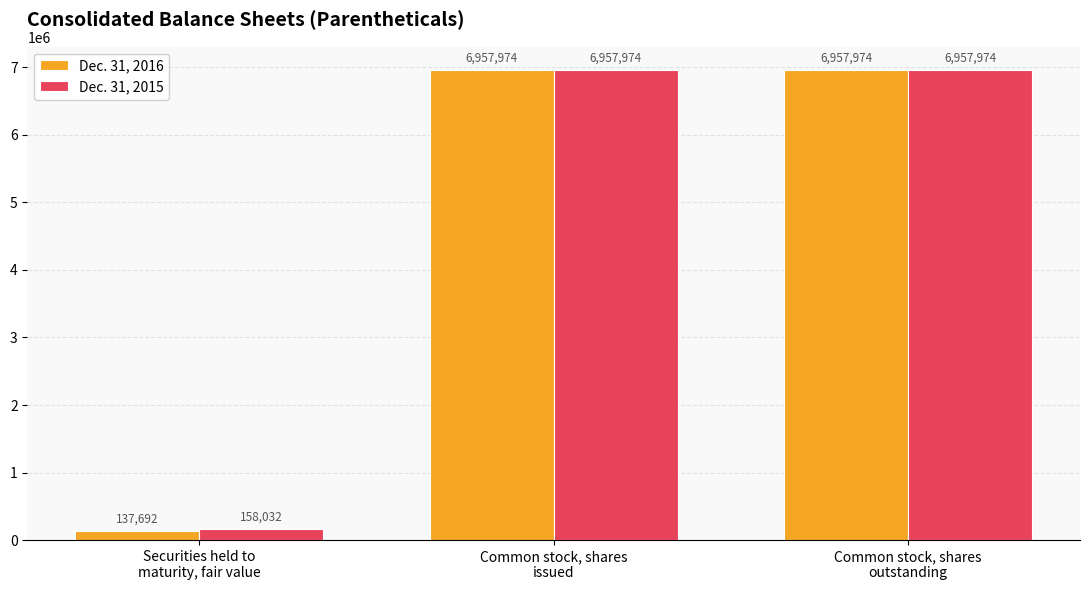

What is the lowest value of the Dec. 31, 2015 series?

158032